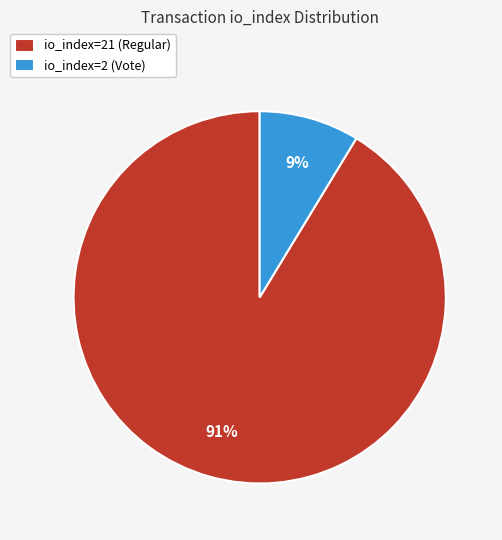

Which slice represents more than half of the pie?

io_index=21 (Regular)